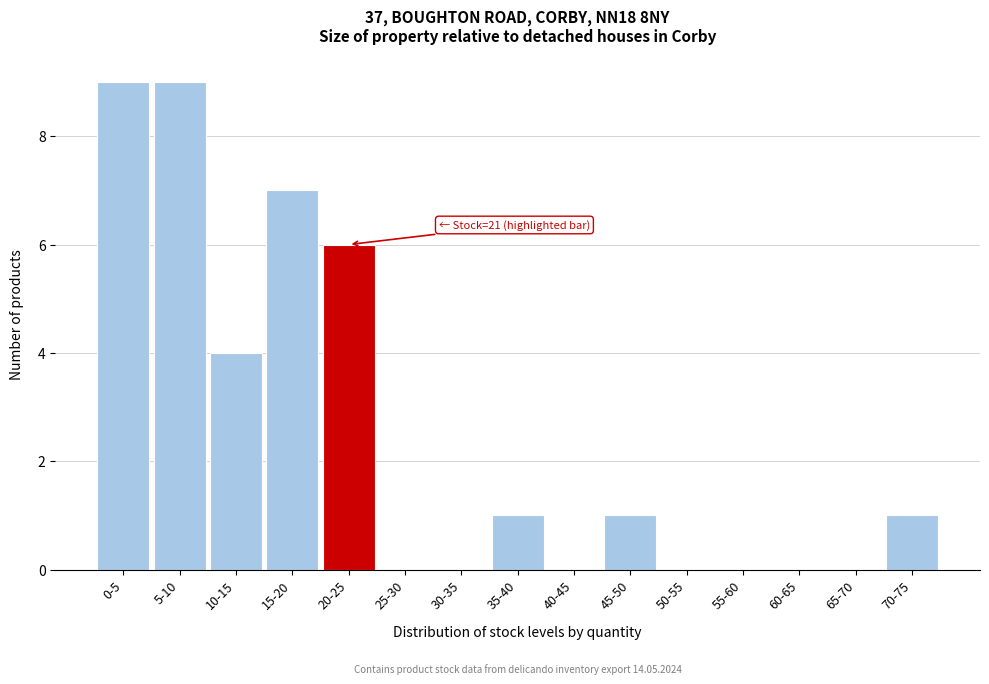

Reading left to right, list all the values displayed in this chart.

0-5=9	5-10=9	10-15=4	15-20=7	20-25=6	25-30=0	30-35=0	35-40=1	40-45=0	45-50=1	50-55=0	55-60=0	60-65=0	65-70=0	70-75=1